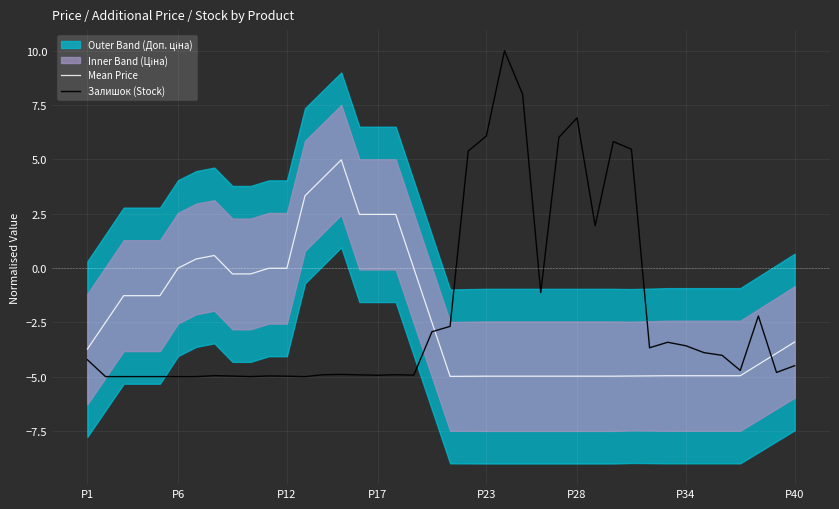

Reading right to left, list all the values displayed in this chart.

Mean Price: -3.4	-3.9	-4.4	-5.0	-5.0	-5.0	-5.0	-5.0	-5.0	-5.0	-5.0	-5.0	-5.0	-5.0	-5.0	-5.0	-5.0	-5.0	-5.0	-5.0	-2.5	-0.0	2.5	2.5	2.5	5.0	4.2	3.3	-0.0	-0.0	-0.3	-0.3	0.6	0.4	-0.0	-1.3	-1.3	-1.3	-2.5	-3.7
Залишок (Stock): -4.5	-4.8	-2.2	-4.7	-4.0	-3.9	-3.6	-3.4	-3.7	5.5	5.8	1.9	6.9	6.0	-1.1	8.0	10.0	6.1	5.4	-2.7	-2.9	-4.9	-4.9	-4.9	-4.9	-4.9	-4.9	-5.0	-5.0	-5.0	-5.0	-5.0	-5.0	-5.0	-5.0	-5.0	-5.0	-5.0	-5.0	-4.2